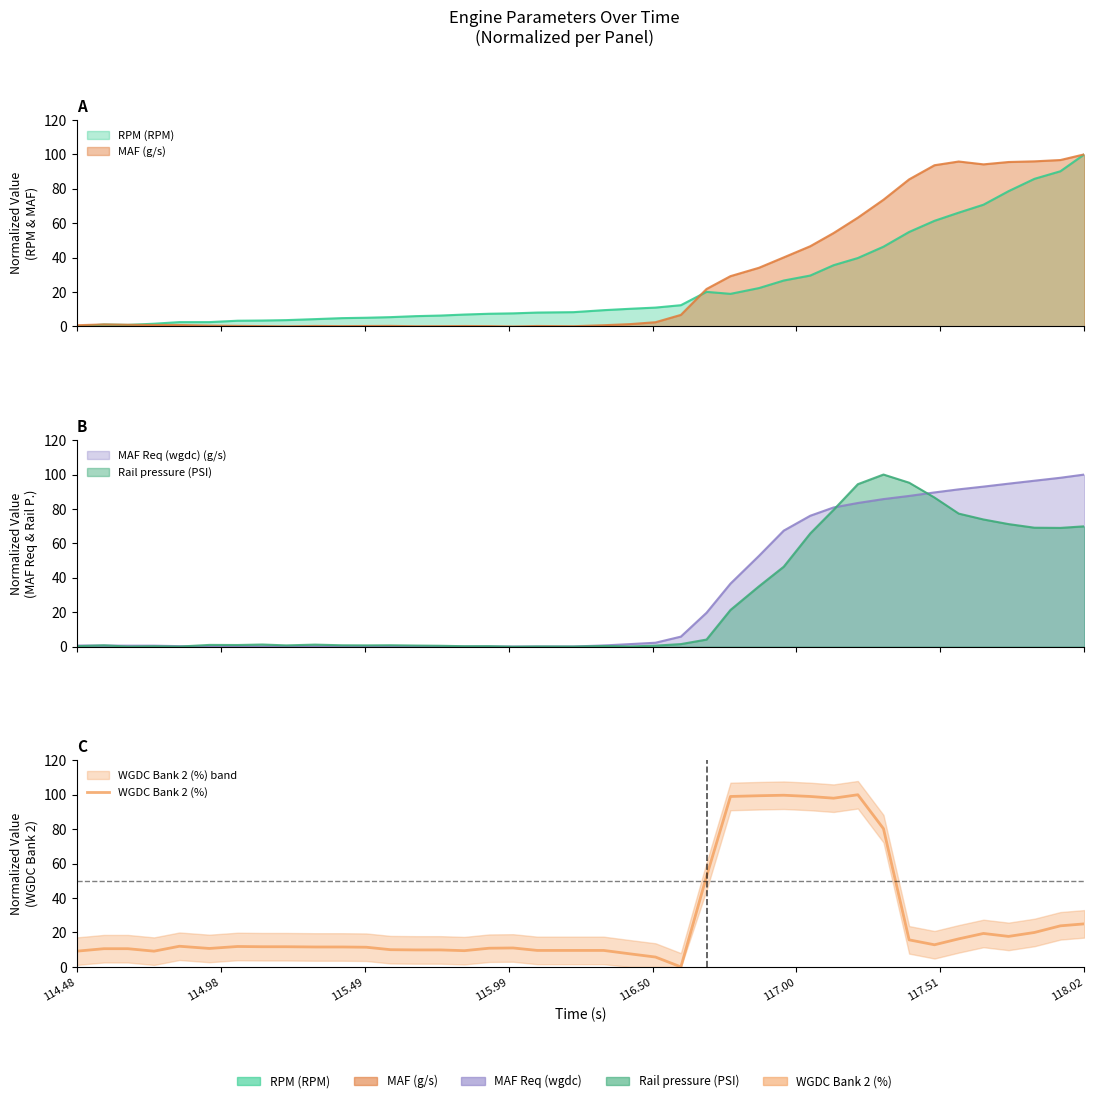

What is the difference between the maximum and minimum values?

100.0